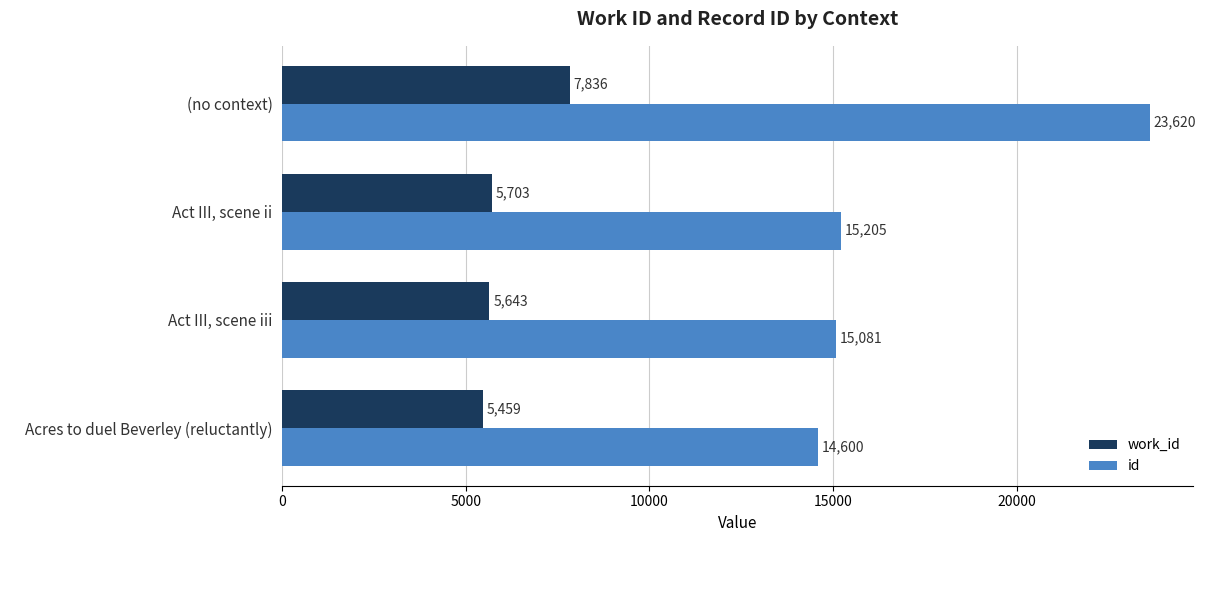

List the series in order of their peak value, lowest first.

work_id, id